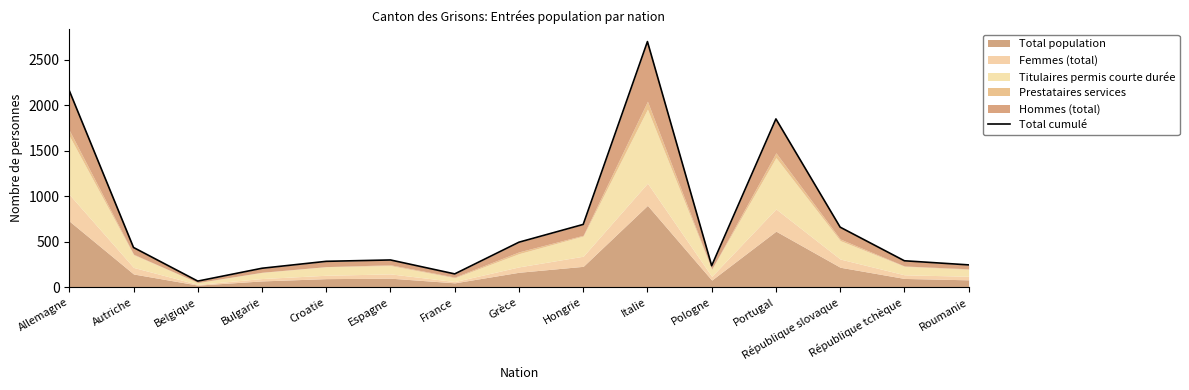

What is the sum of the values at Croatie and Italie?

2982